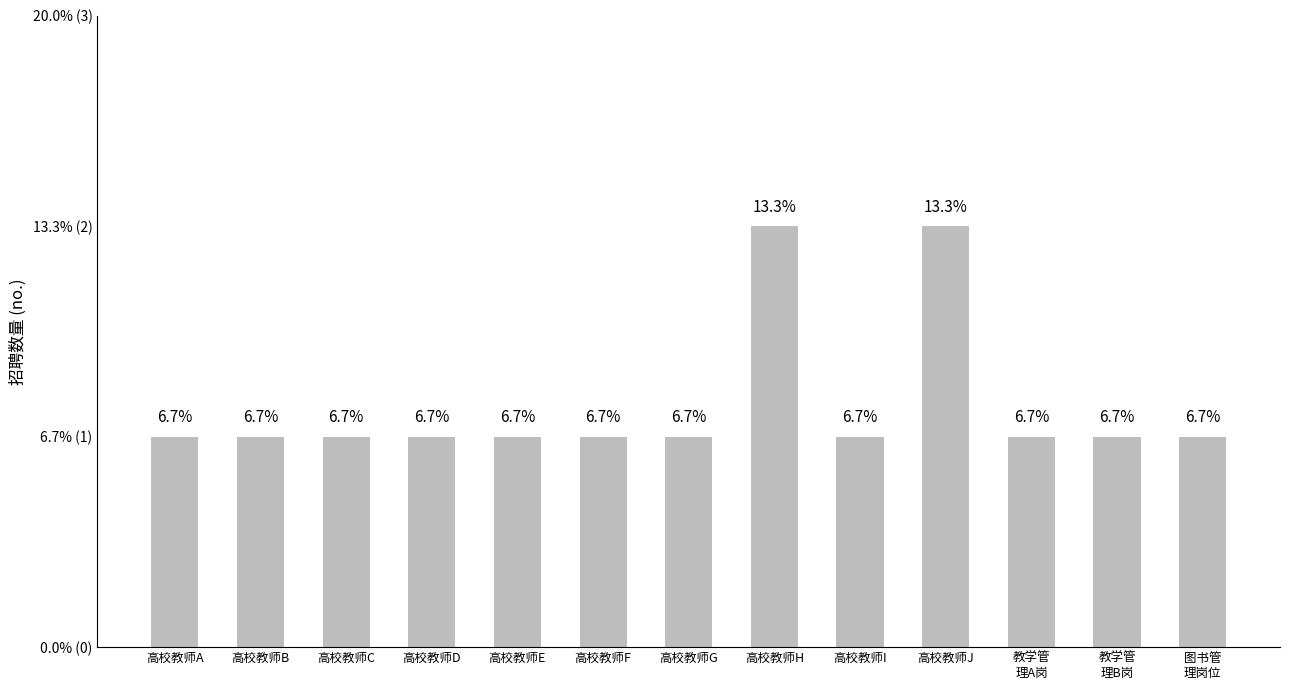

Are the bars horizontal?

No